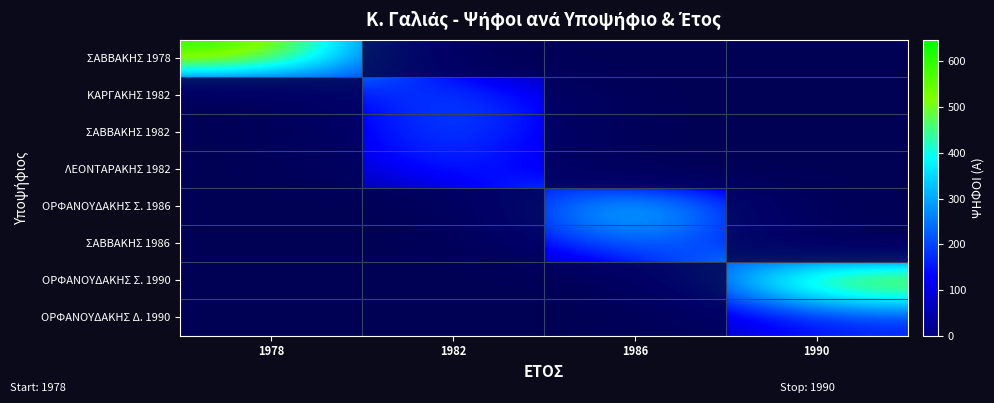

What is the maximum value shown in the chart?

647